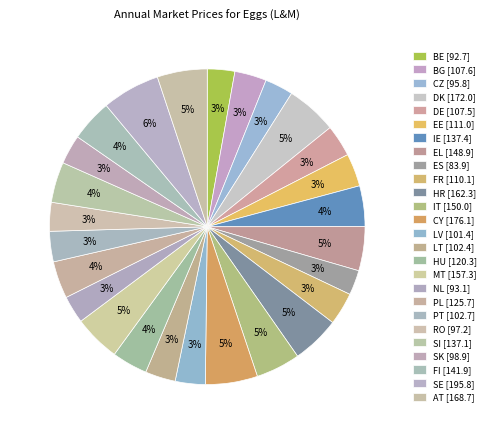

To the nearest percent, what is the average slice percentage?

4%